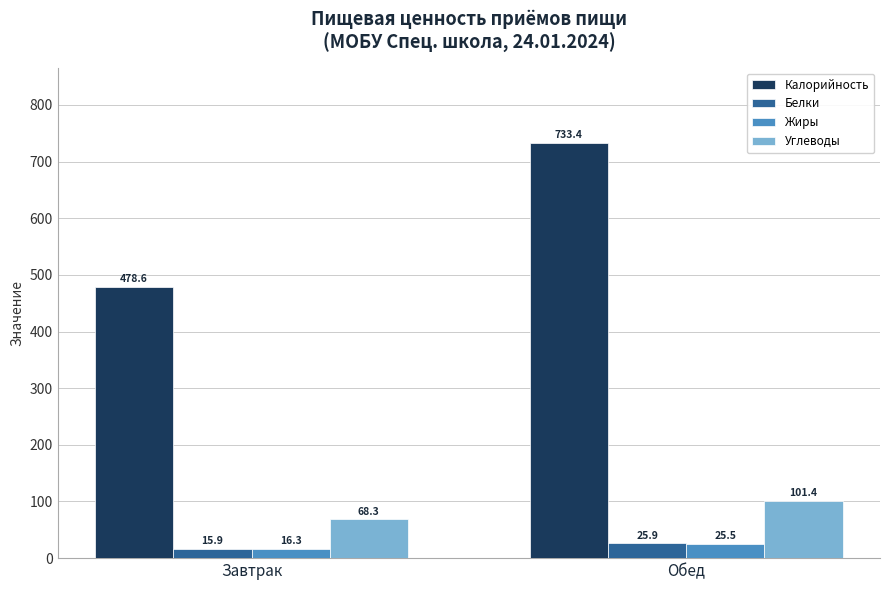

Where is Углеводы nearest to the value 84?

Завтрак